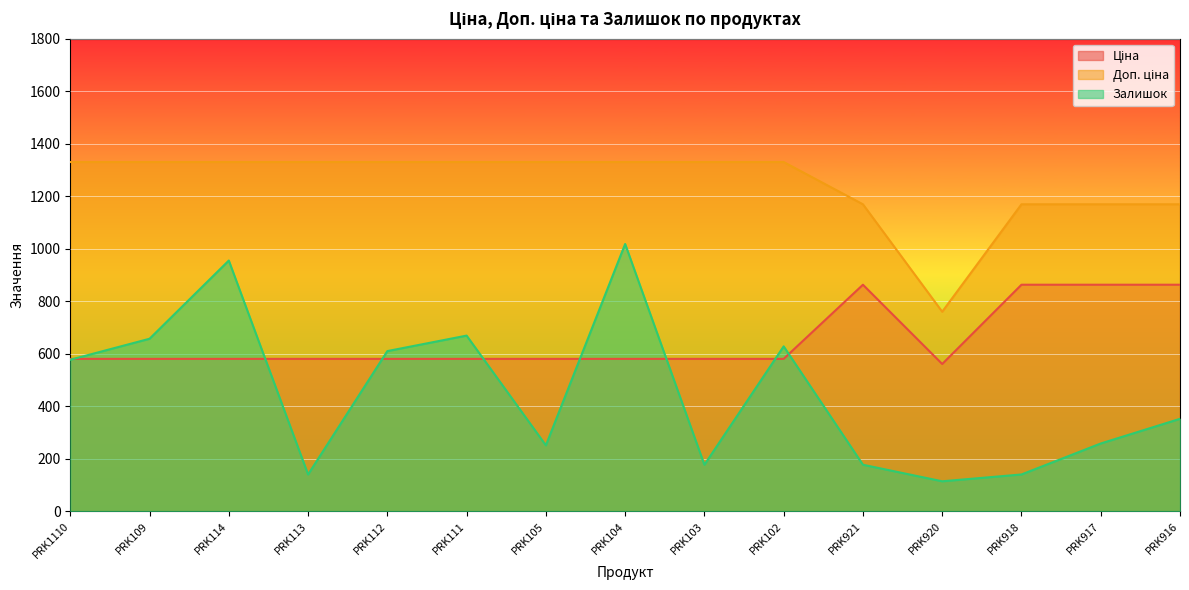

How many lines are shown in the chart?

3